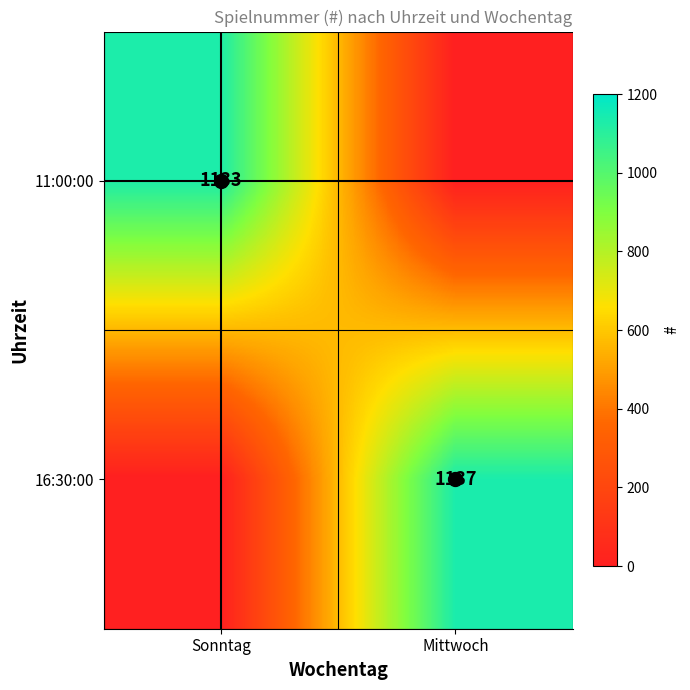

Between Mittwoch and Sonntag, which is larger?

Sonntag